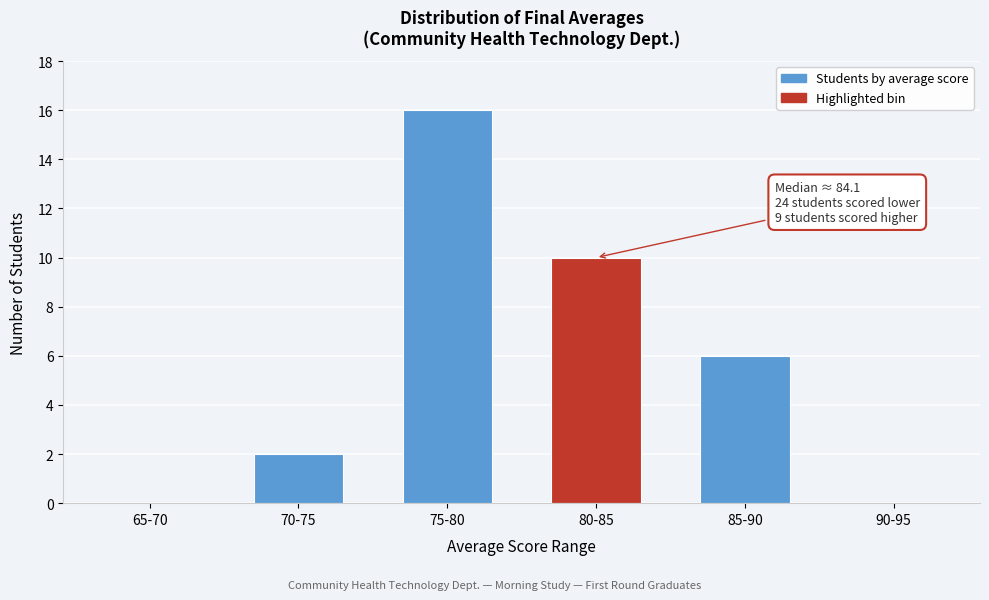

Reading left to right, list all the values displayed in this chart.

65-70=0	70-75=2	75-80=16	80-85=10	85-90=6	90-95=0